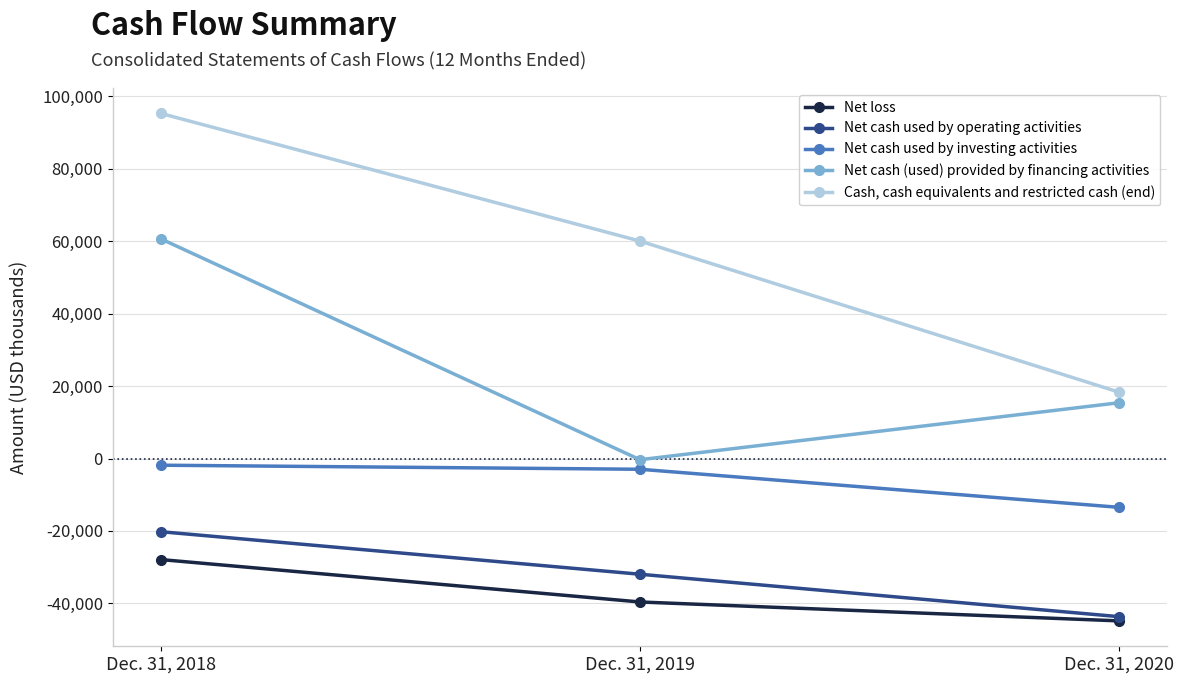

Count the number of data series in this chart.

5